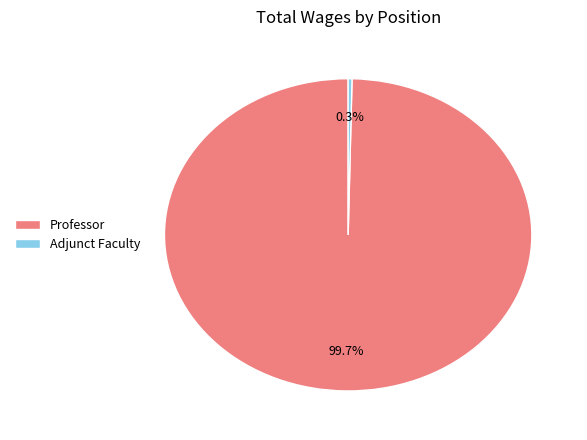

How much of the chart is everything except Professor?

0.3%